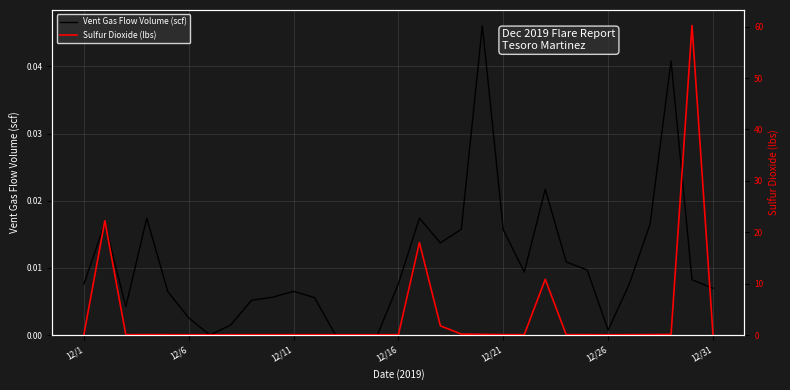

True or false: Vent Gas Flow Volume (scf) has a value of 0.0 at 12/16.

False